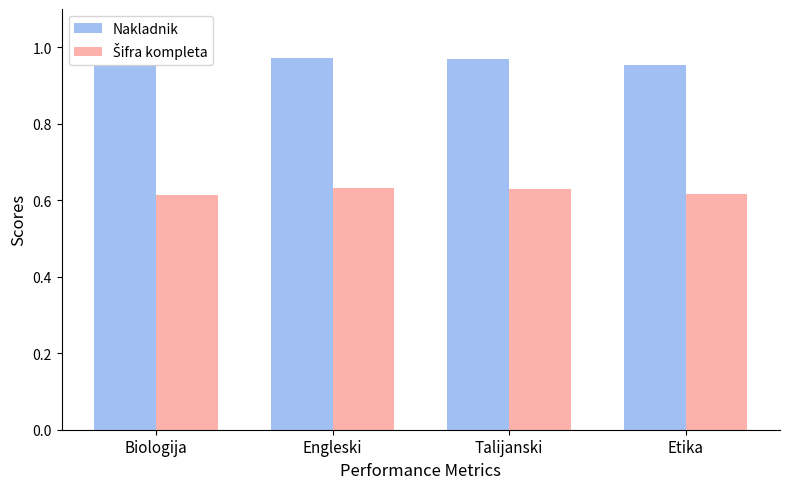

How many Nakladnik values are between 0 and 1?

4